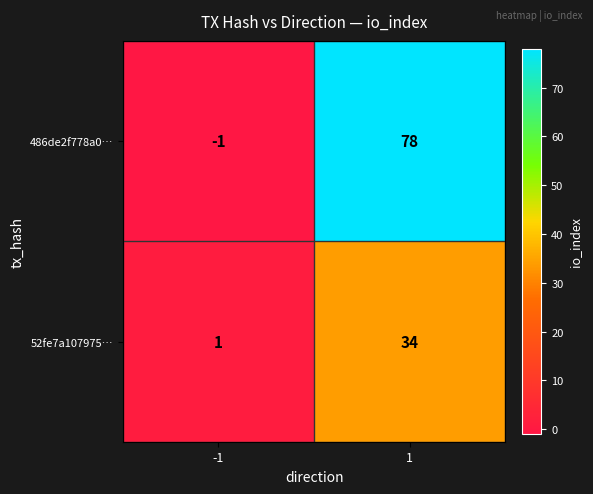

What is the difference between the maximum and minimum values in the 486de2f778a0… series?

79